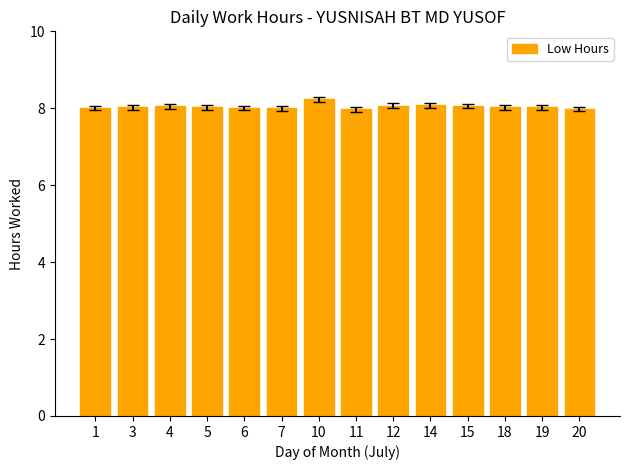

What is the smallest value displayed?

8.0